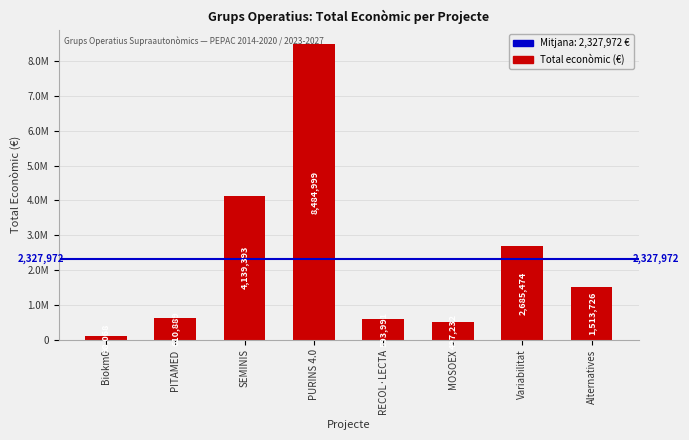

Are the bars horizontal?

No